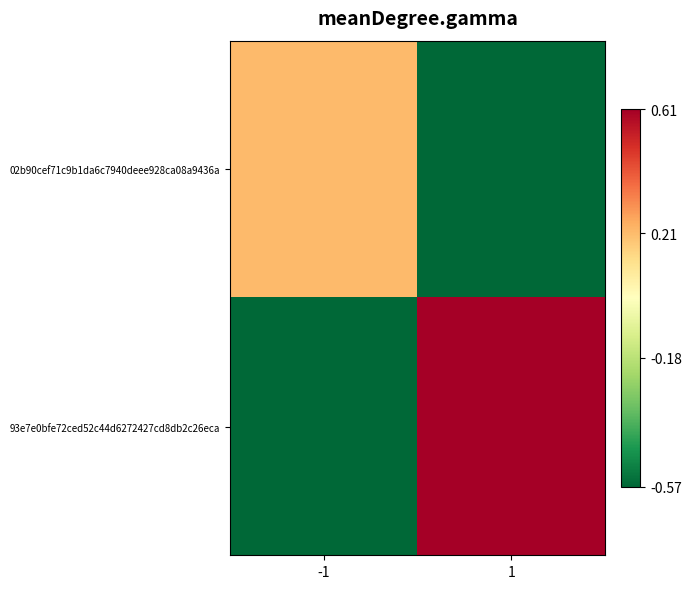

At how many categories does at least one series exceed 0?

2